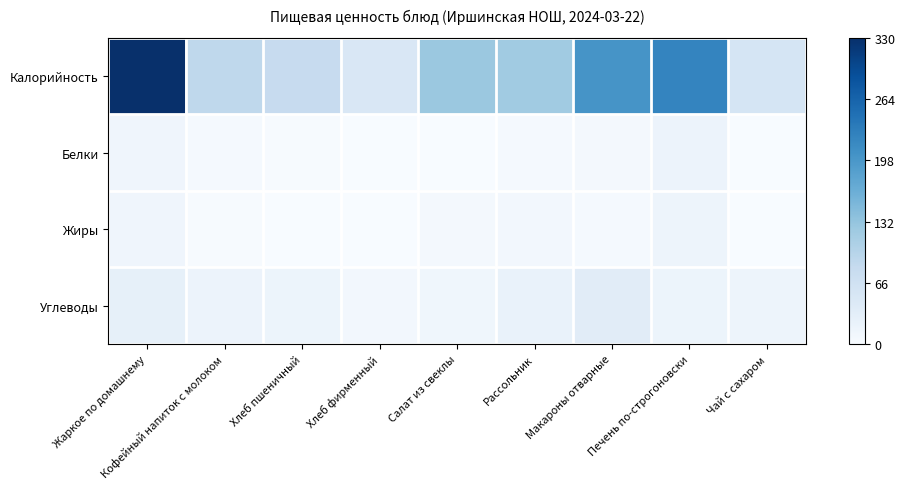

What is the maximum value shown in the chart?

1.0